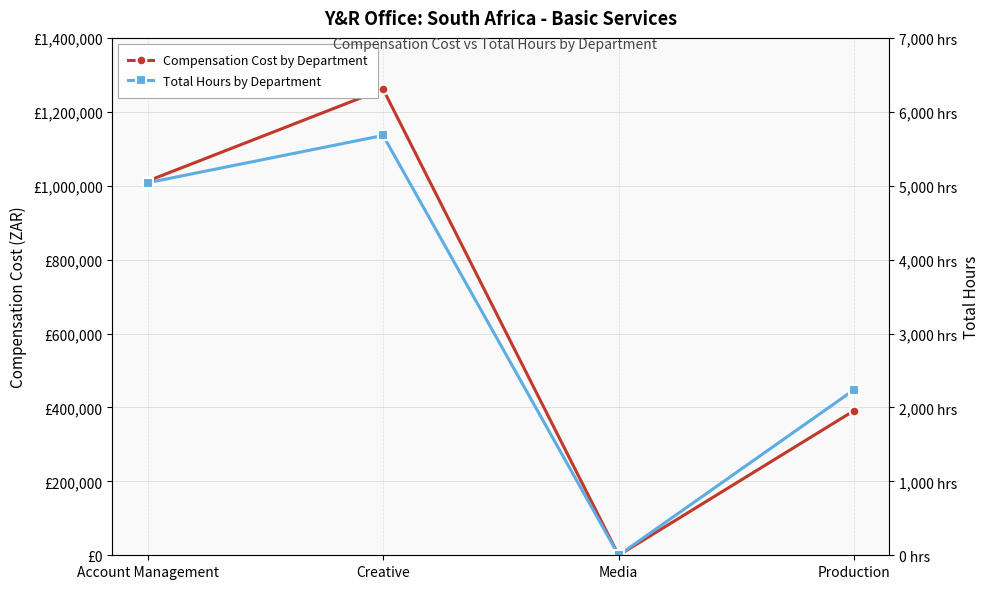

At which category does Compensation Cost by Department reach its first local valley?

Media